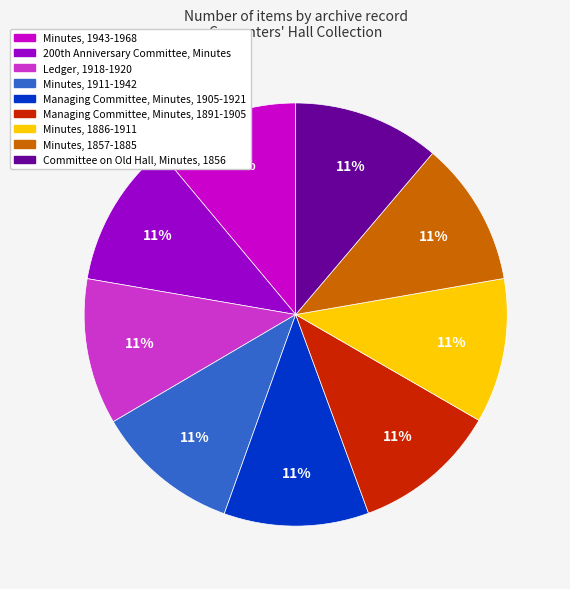

To the nearest percent, what percentage of the pie is Ledger, 1918-1920?

11%